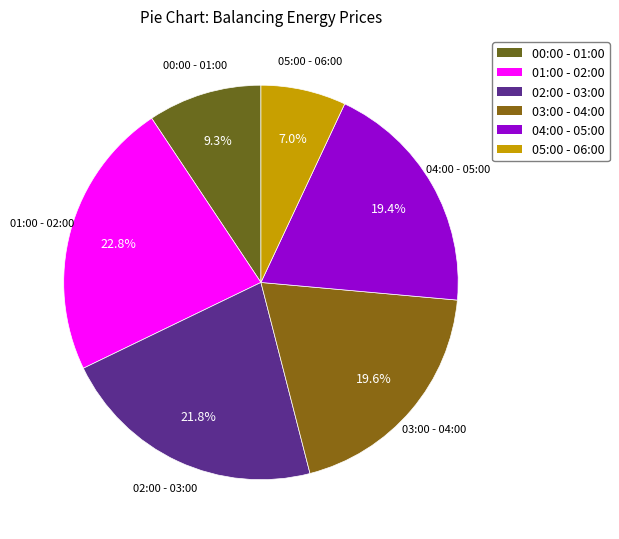

How much of the chart is everything except 05:00 - 06:00?

93.0%